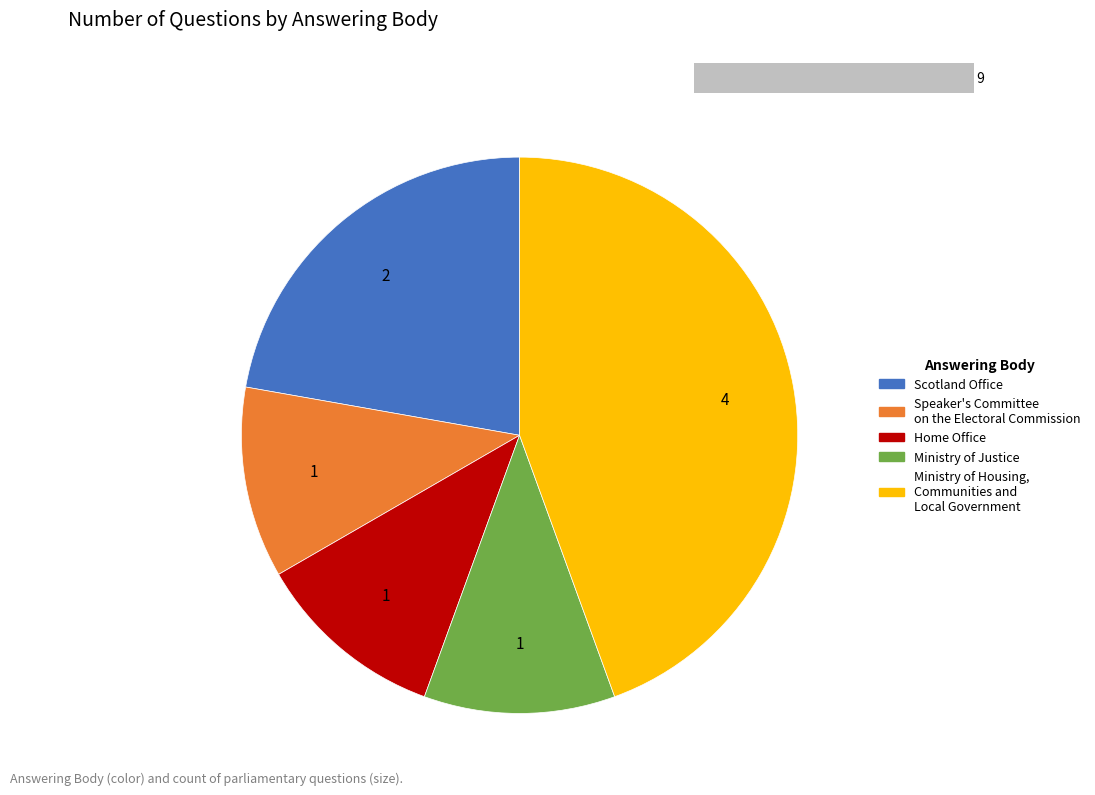

Rank the categories by value from highest to lowest.

Ministry of Housing, Communities and Local Government, Scotland Office, Speaker's Committee on the Electoral Commission, Home Office, Ministry of Justice